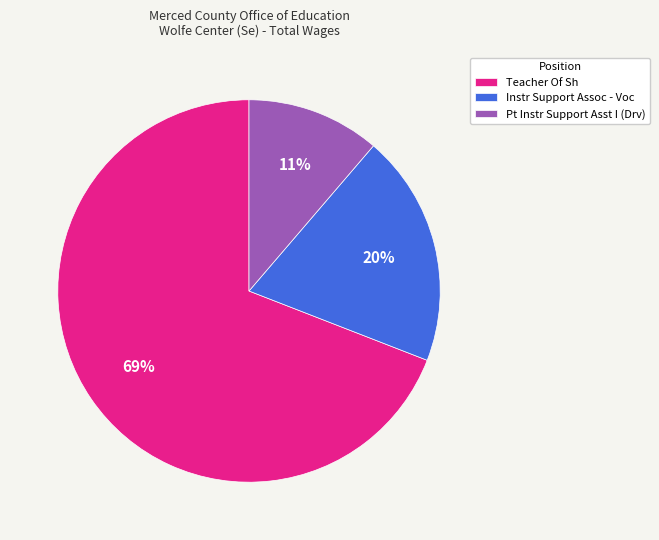

Which has a higher value, Instr Support Assoc - Voc or Pt Instr Support Asst I (Drv)?

Instr Support Assoc - Voc